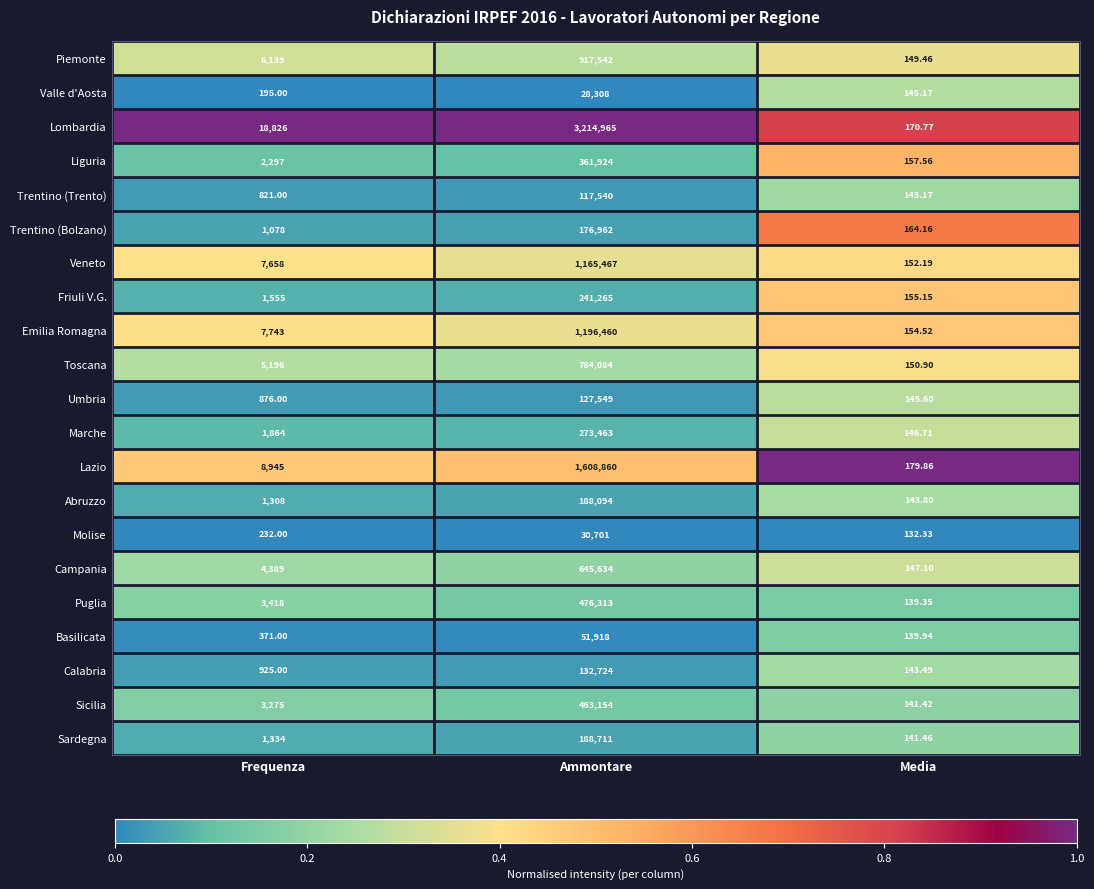

Where is Toscana nearest to the value 392117?

Frequenza